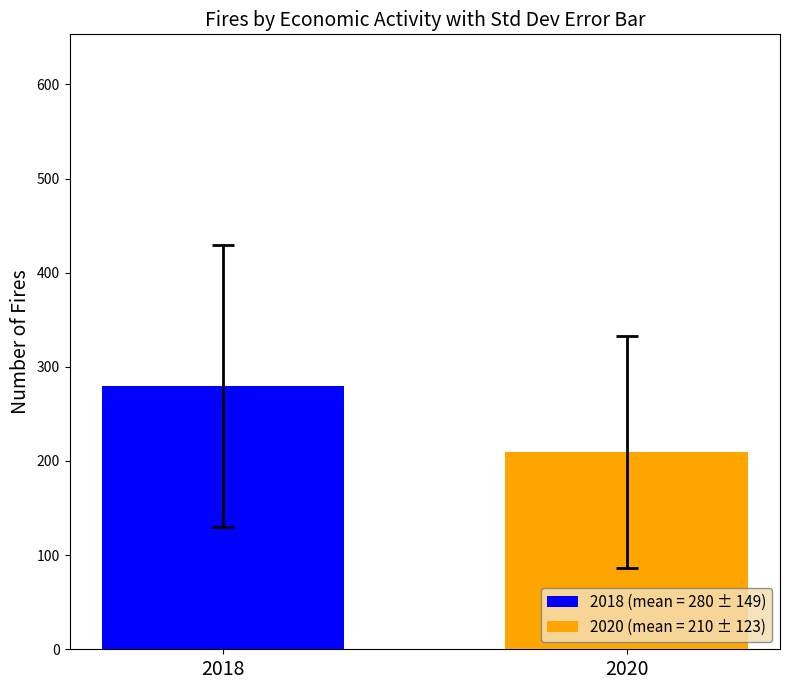

What is the maximum value shown in the chart?

279.7